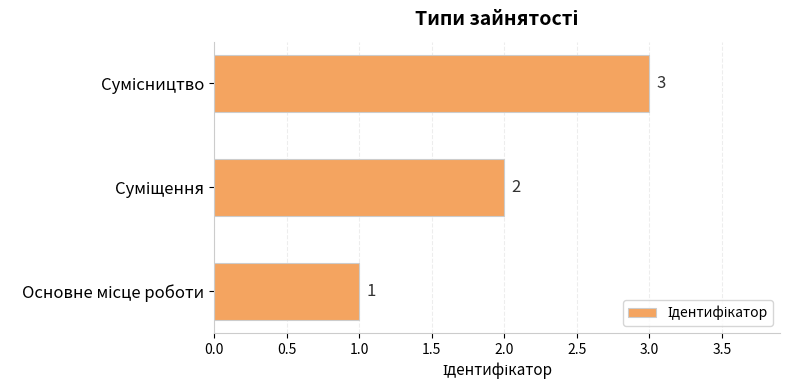

What is the sum of all values?

6